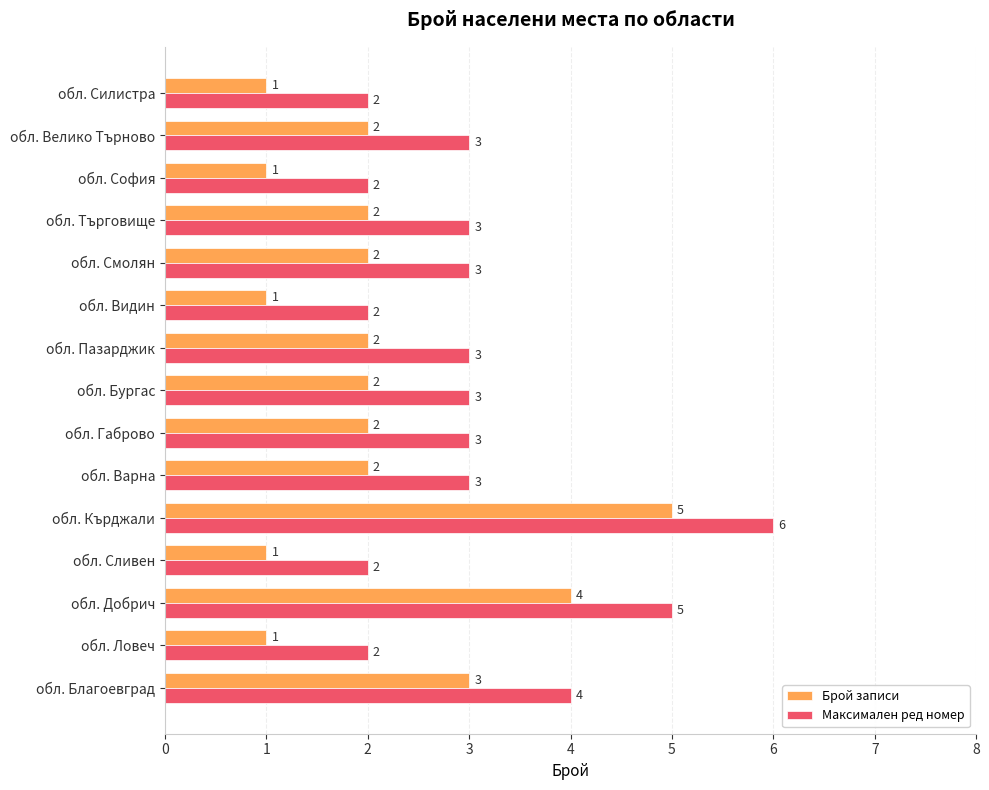

How many Брой записи values are between 1 and 2?

12